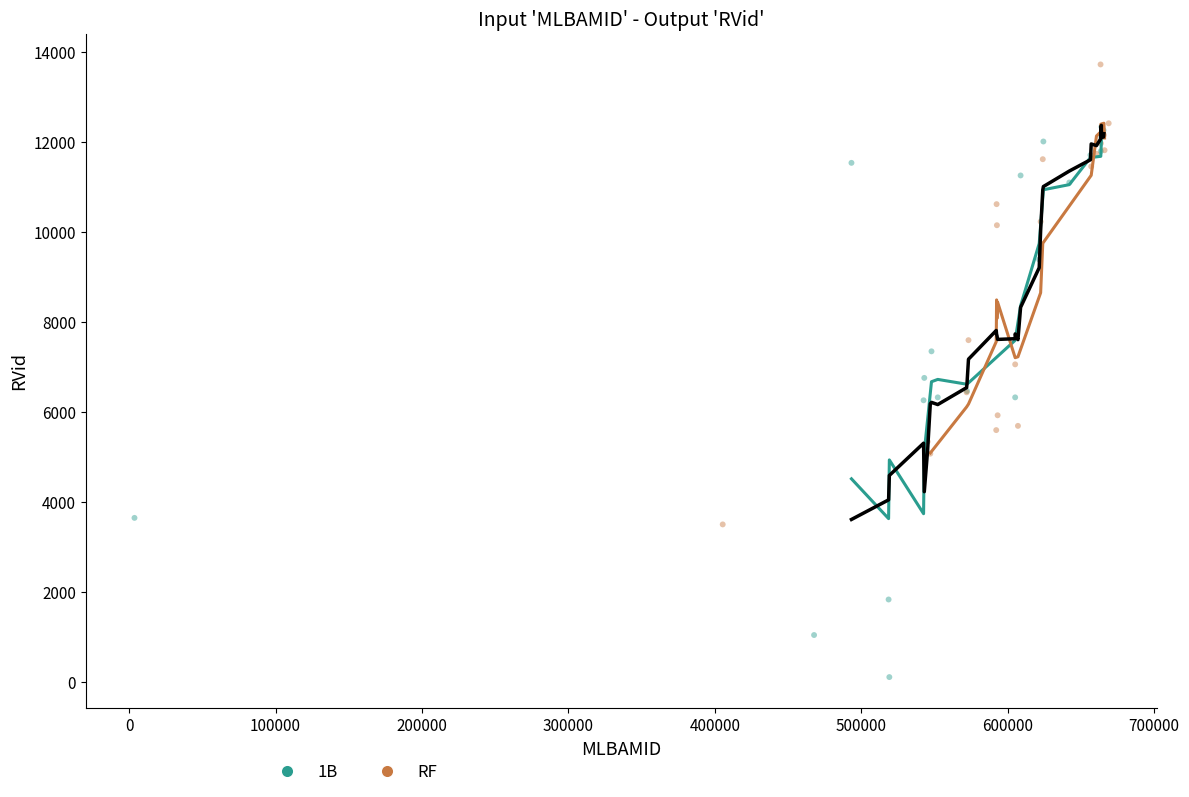

Which series has the widest spread of Y values?

1B